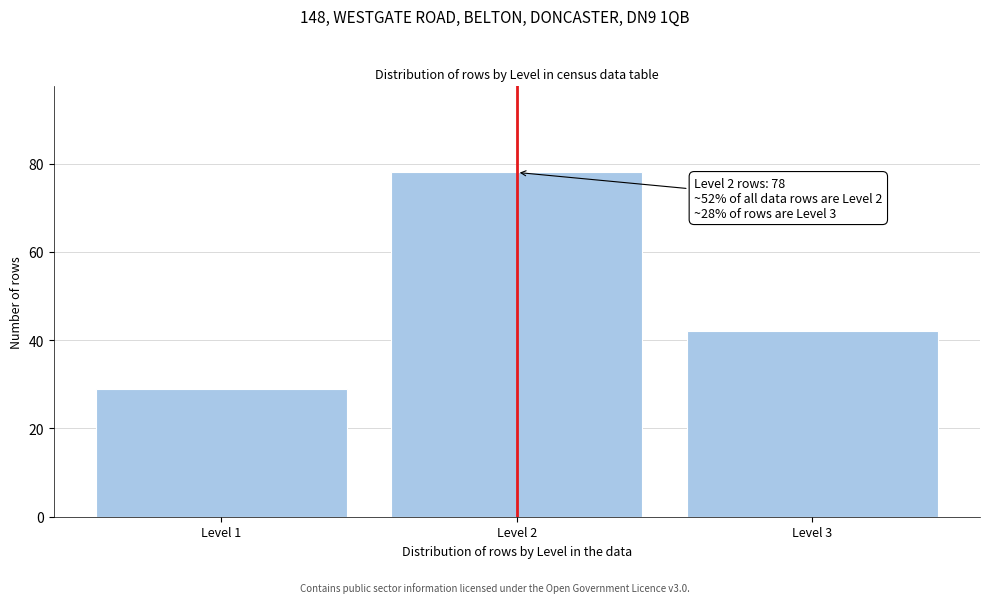

Reading right to left, extract all data points from this chart.

42	78	29